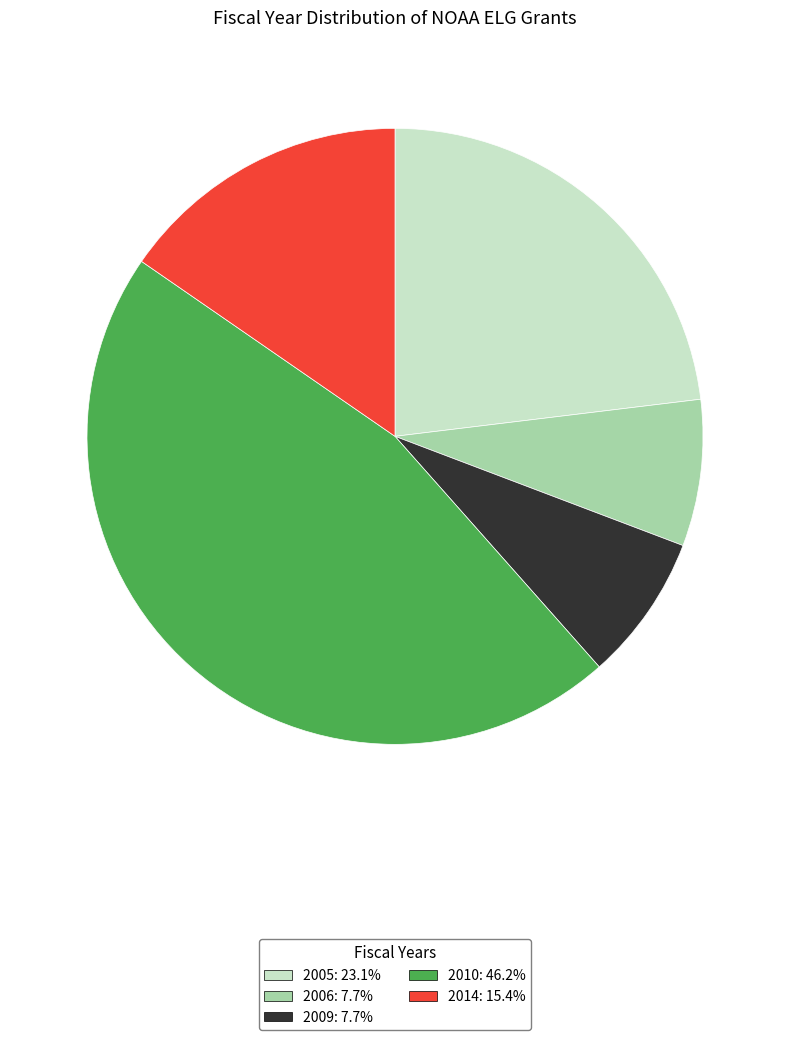

Is there any slice that represents more than half of the pie?

No